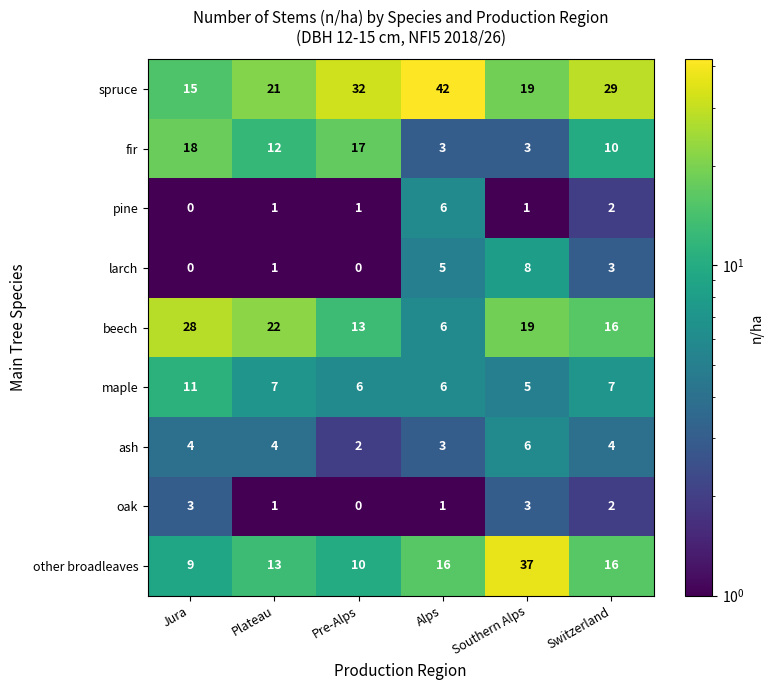

What is the difference between the highest and lowest values at Switzerland?

27